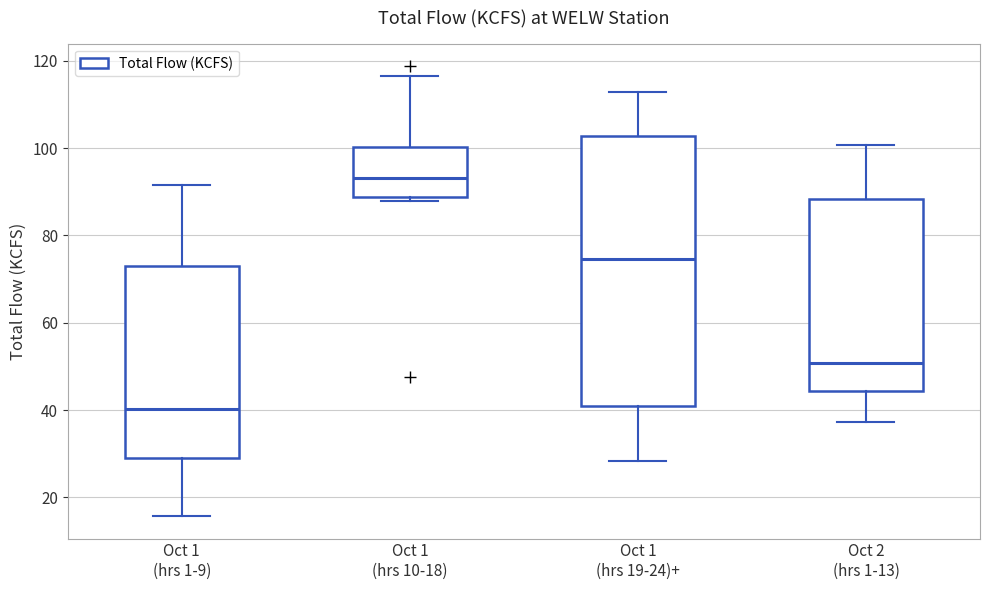

Which box's median line is the highest?

Oct 1 (hrs 10-18)